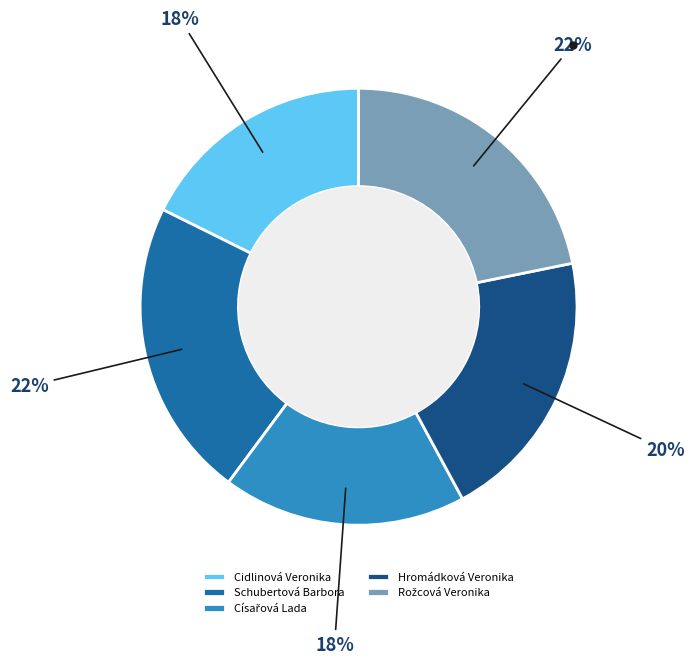

To the nearest percent, what is the average slice percentage?

20%